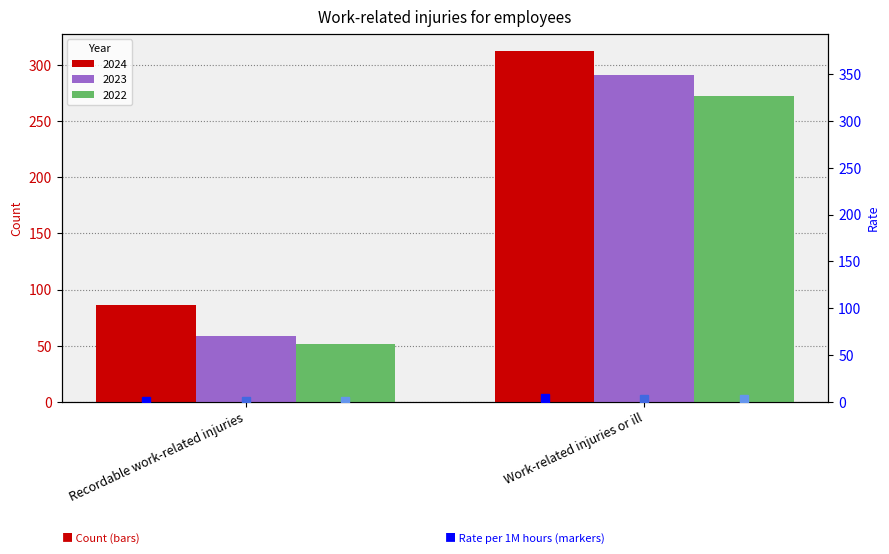

Between Work-related injuries or ill and Recordable work-related injuries, which is larger?

Work-related injuries or ill